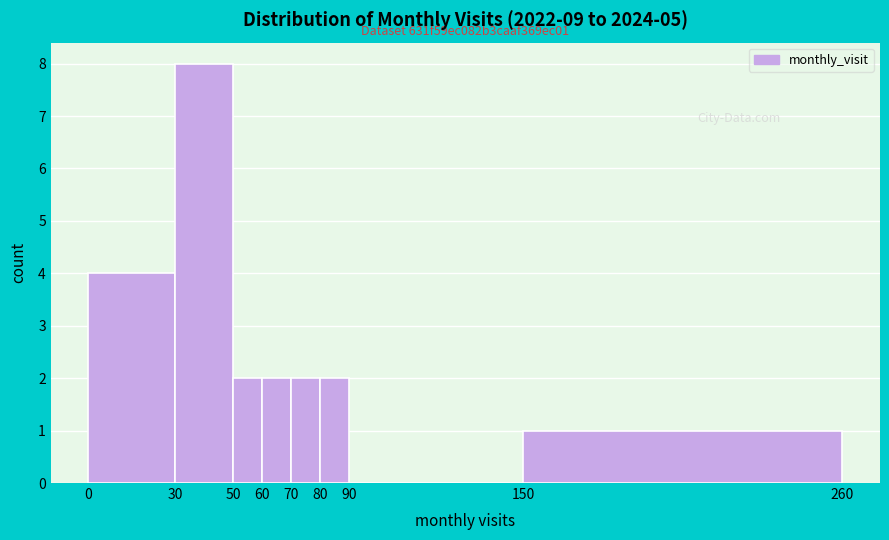

Over which range of the x-axis is the bar tallest?

30 to 50